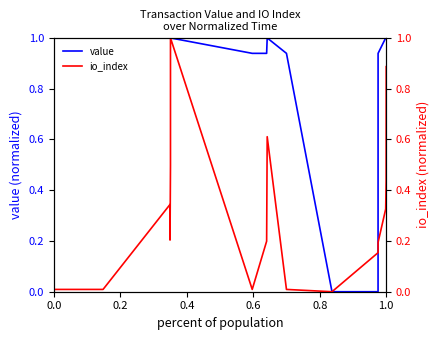

What are all the series names shown in the legend?

value, io_index